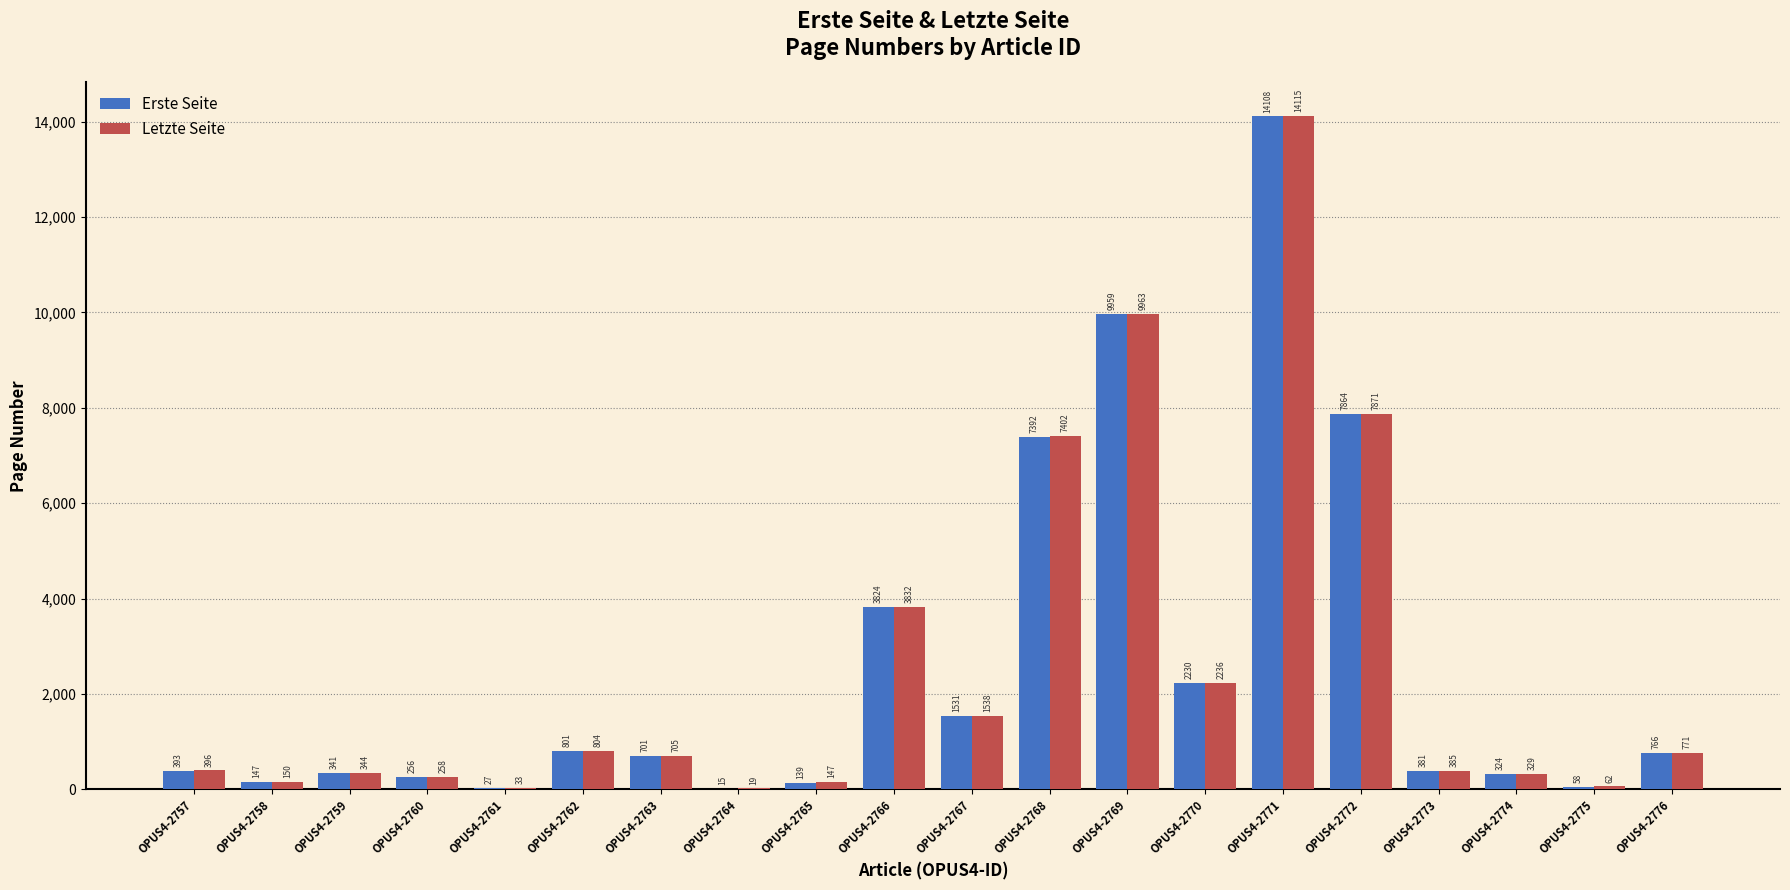

What is the highest value of the Letzte Seite series?

14115